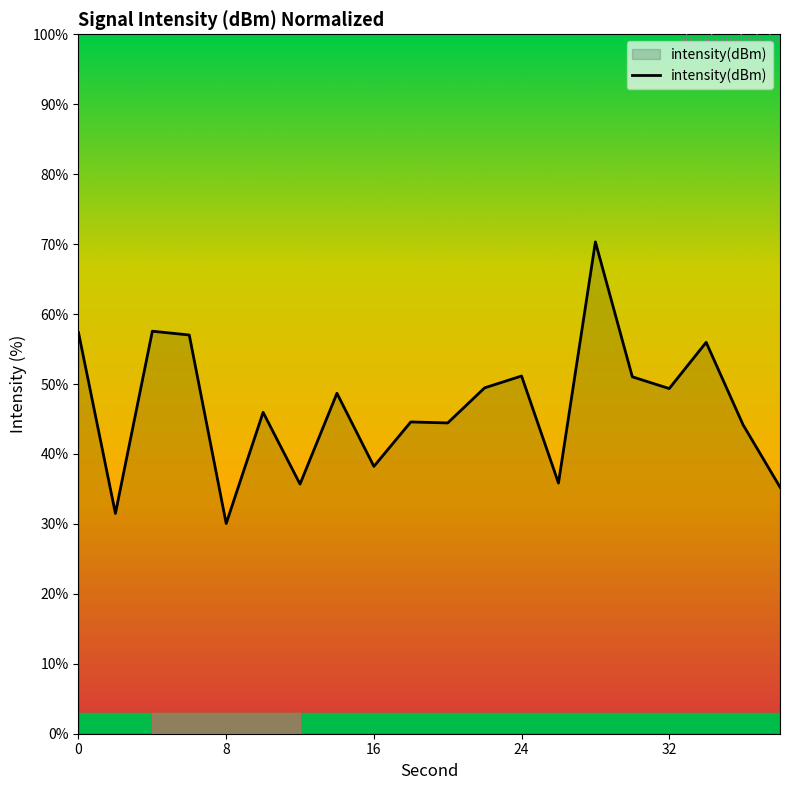

What is the minimum value shown in the chart?

30.1